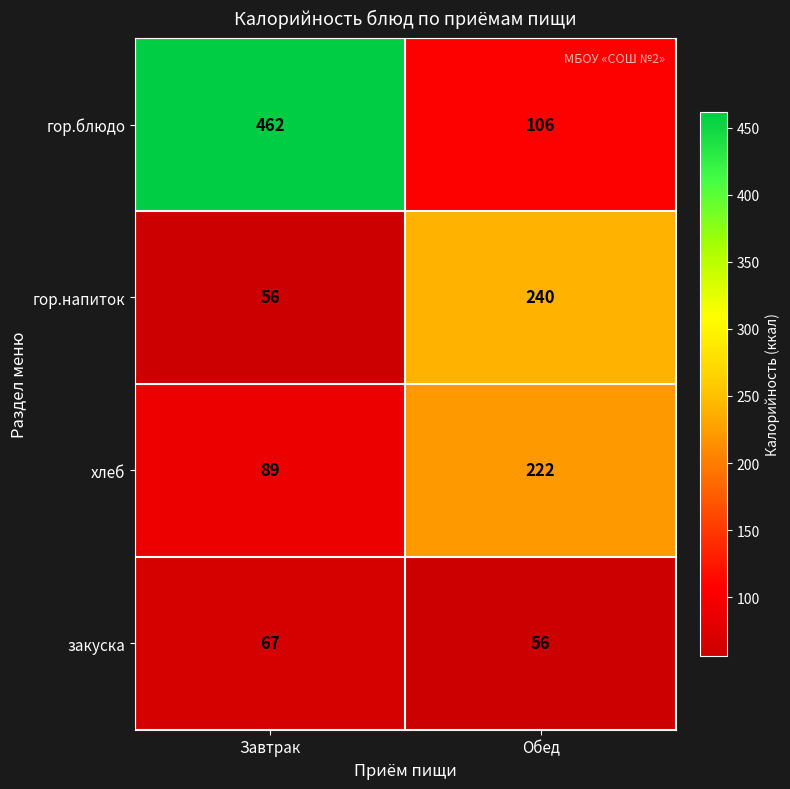

The хлеб series shows 89 at Завтрак. True or false?

True